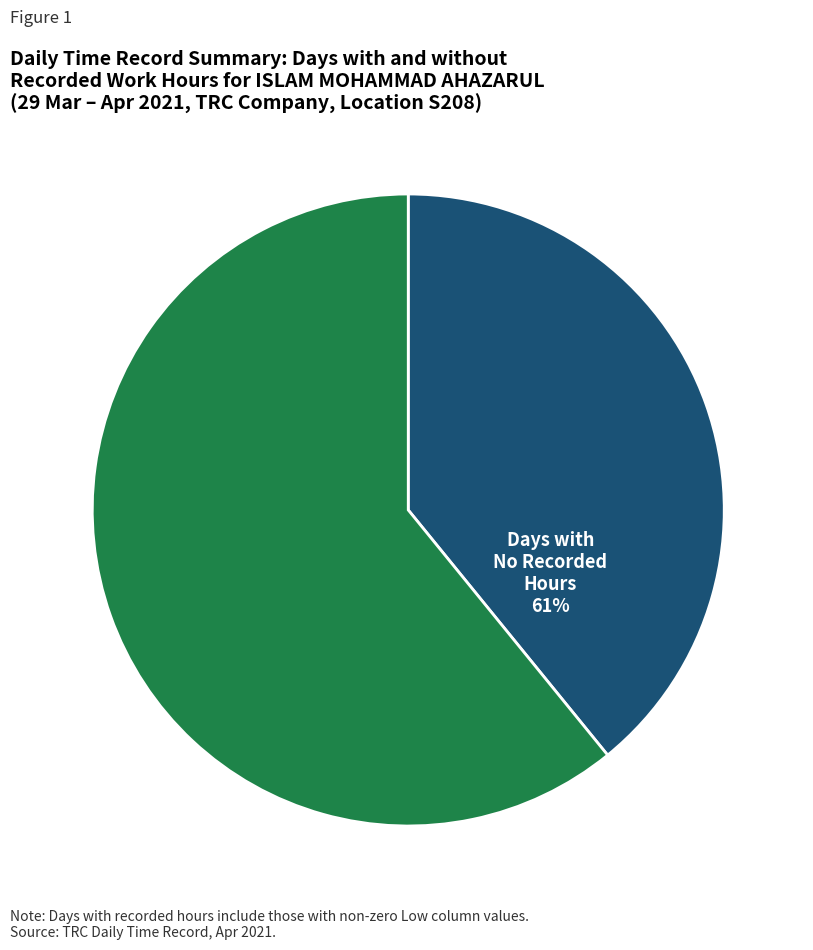

Which category has the biggest portion of the pie?

Days with No Recorded Hours